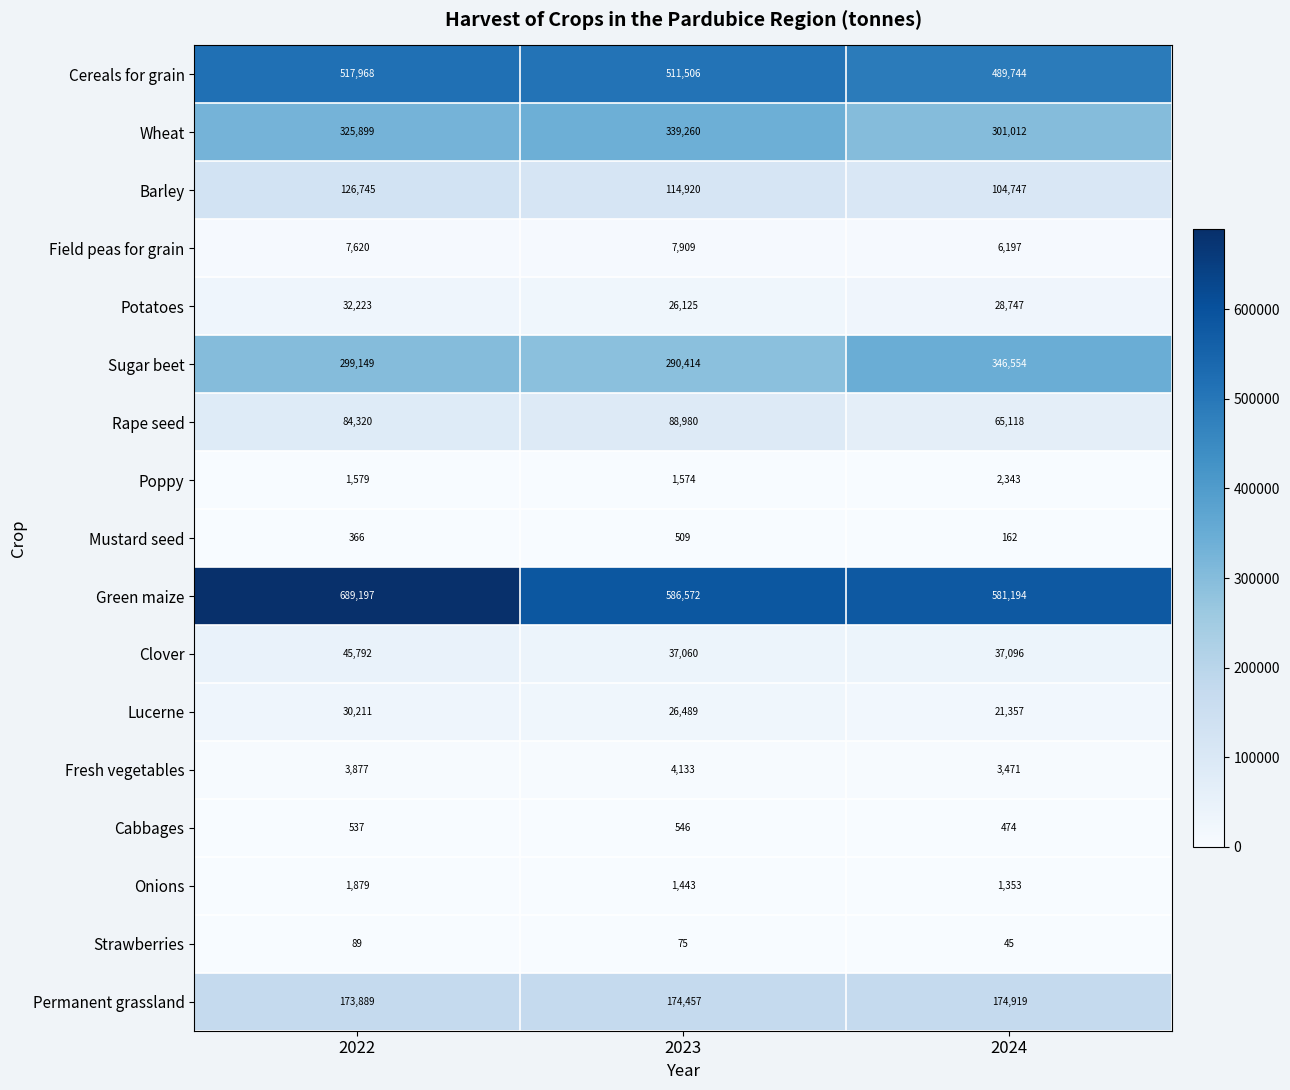

What is the total value across all series at 2024?

2164533.9